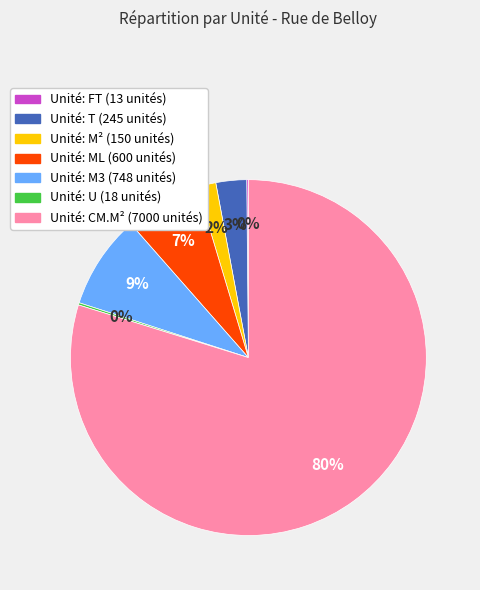

Is there any slice that represents more than half of the pie?

Yes